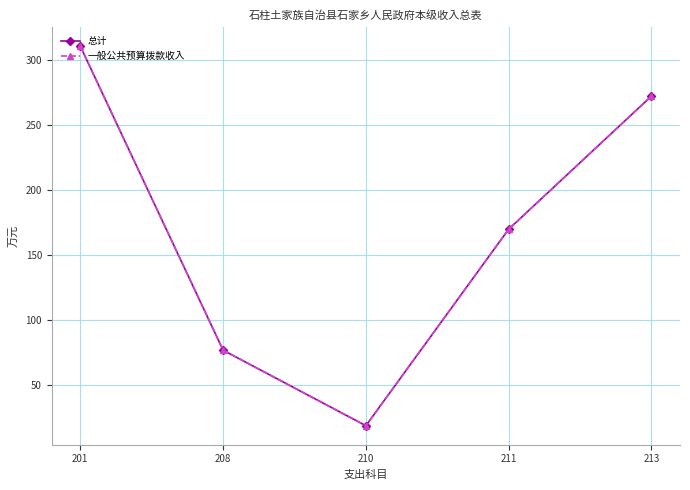

Is this an area chart (filled region under the line)?

No